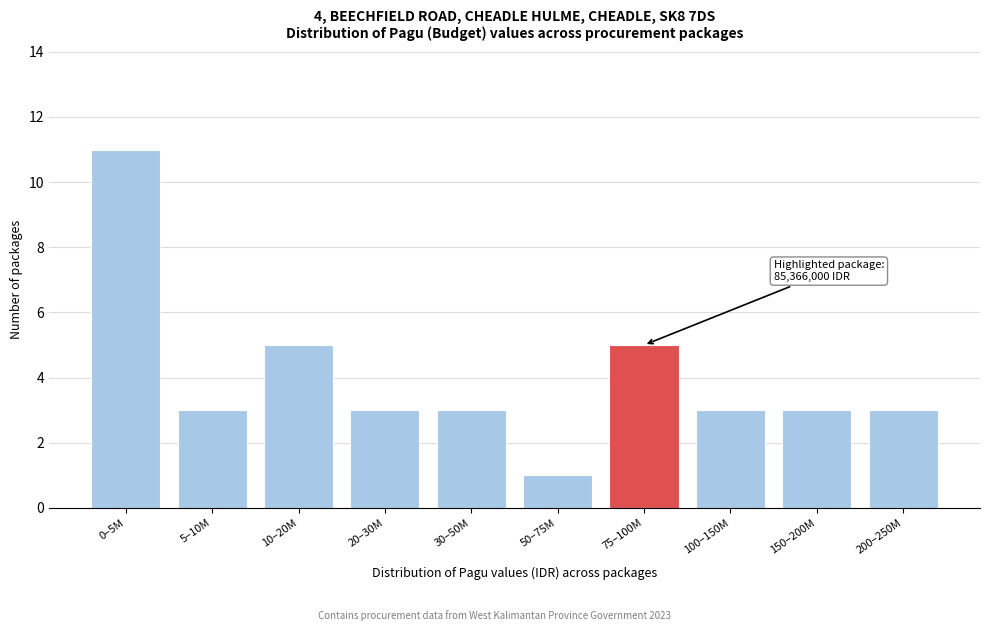

Reading left to right, extract all data points from this chart.

0–5M=11	5–10M=3	10–20M=5	20–30M=3	30–50M=3	50–75M=1	75–100M=5	100–150M=3	150–200M=3	200–250M=3